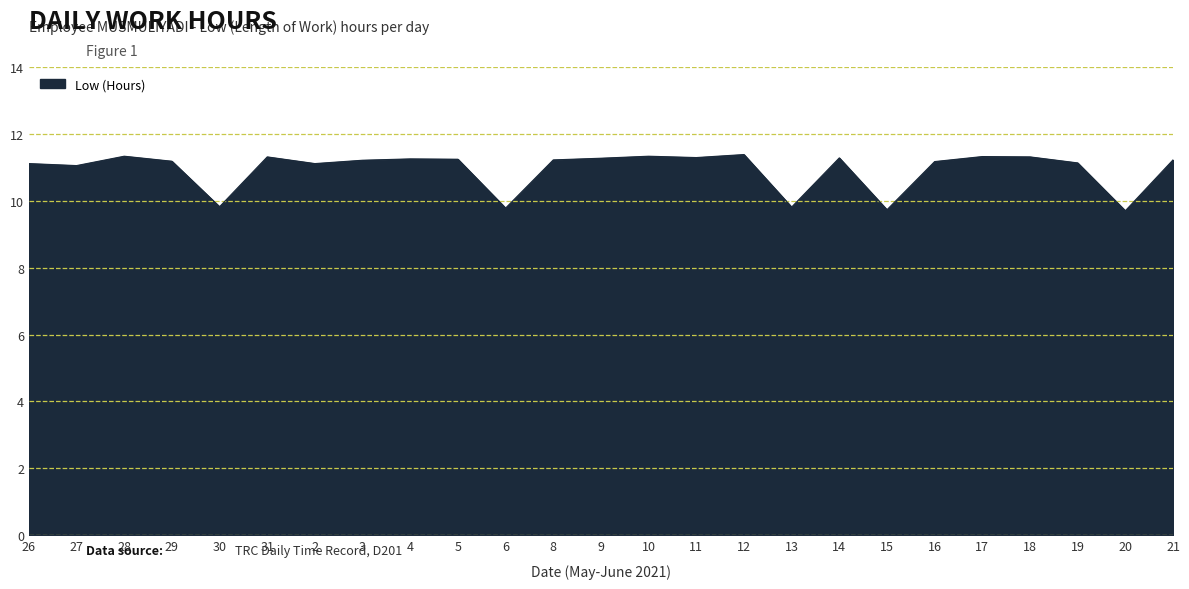

What is the smallest value displayed?

9.7